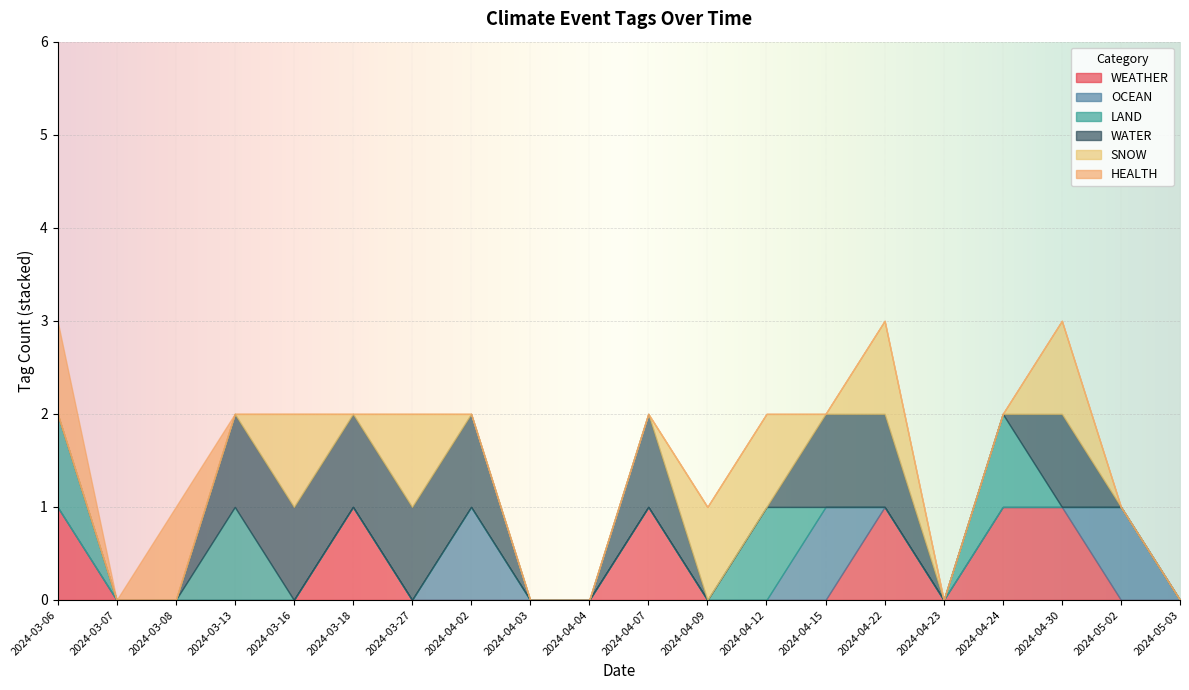

What is the difference between the WATER values at 2024-03-16 and 2024-04-12?

1